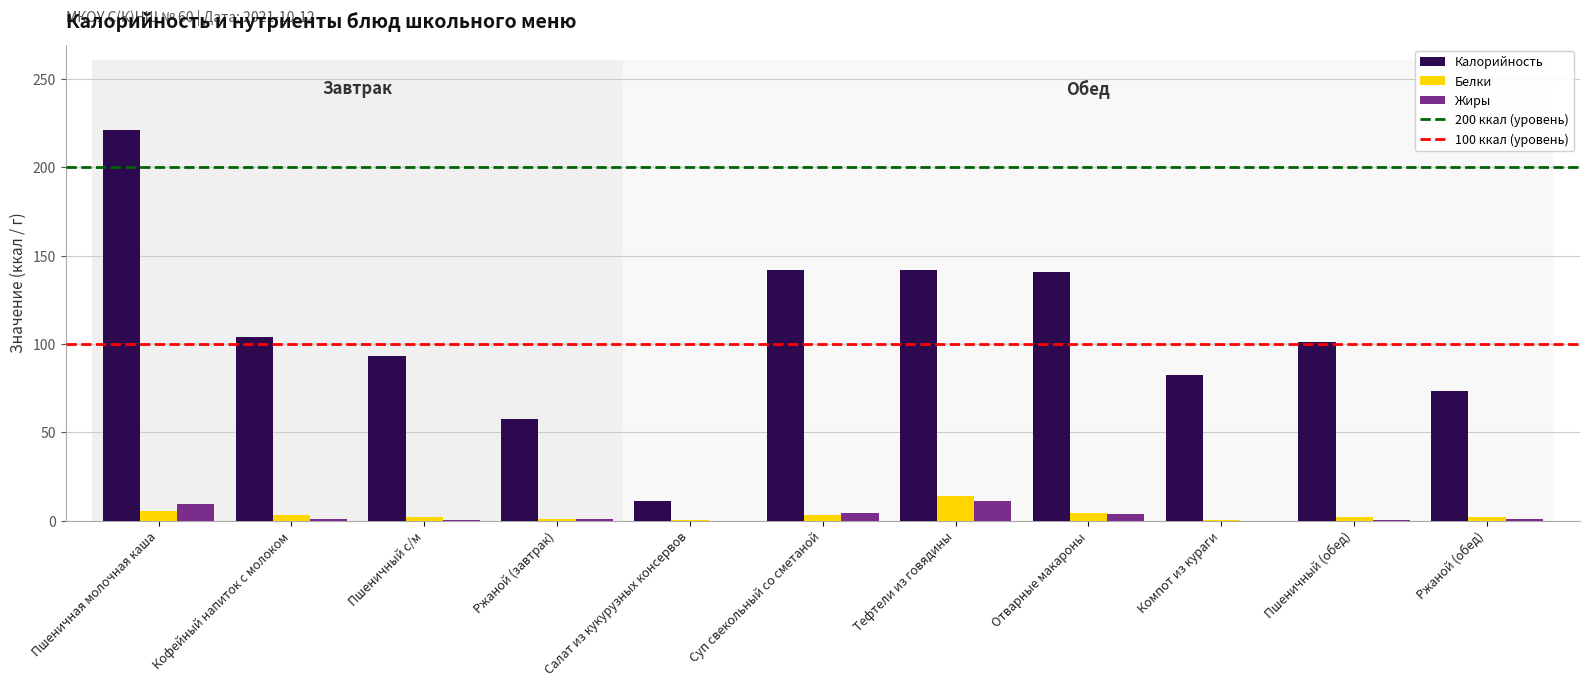

True or false: Калорийность has a value of 142.1 at Суп свекольный со сметаной.

True